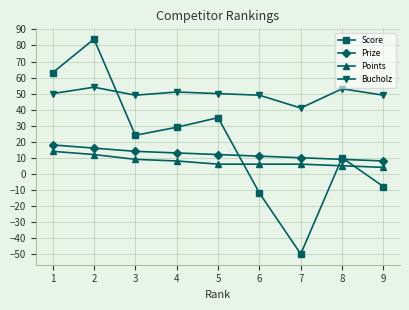

How many times do Score and Bucholz cross each other?

1